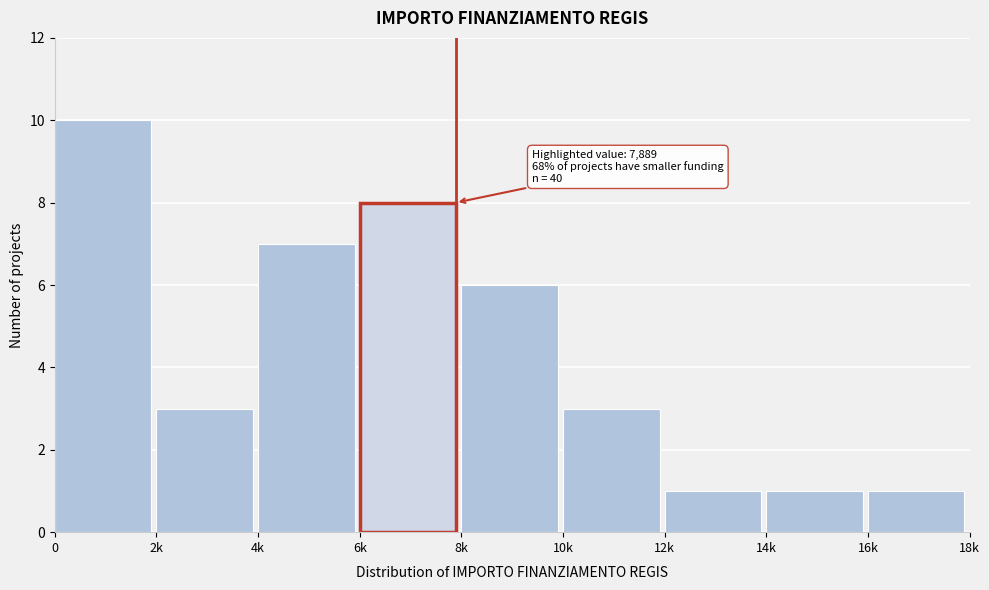

Reading left to right, list all the values displayed in this chart.

0=10	2k=3	4k=7	6k=8	8k=6	10k=3	12k=1	14k=1	16k=1